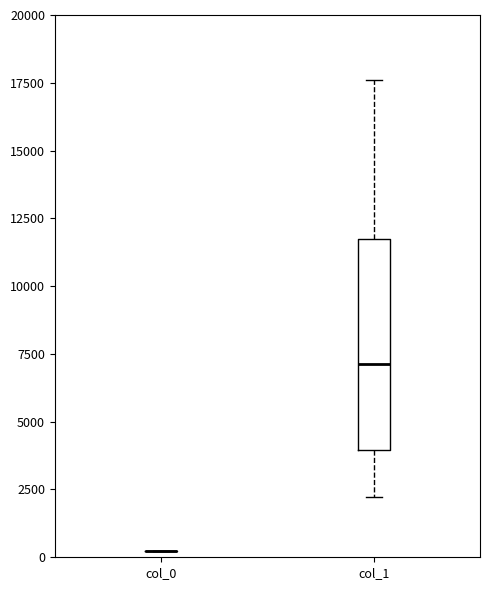

Comparing the boxes themselves (not the whiskers), which one is the tallest?

col_1